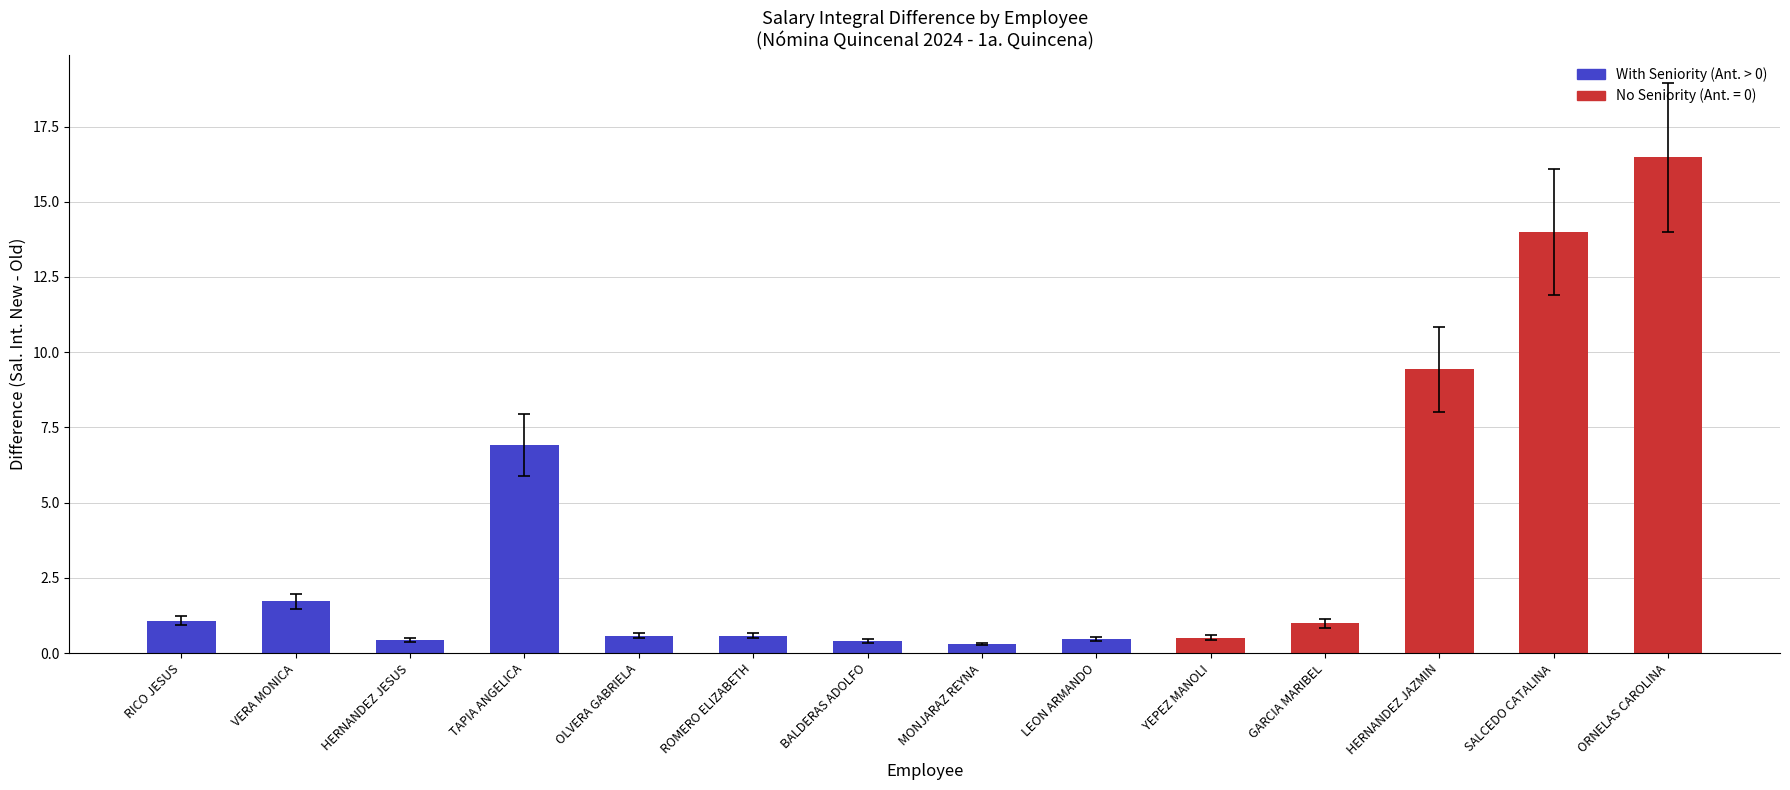

At which label is the value closest to 8?

TAPIA ANGELICA